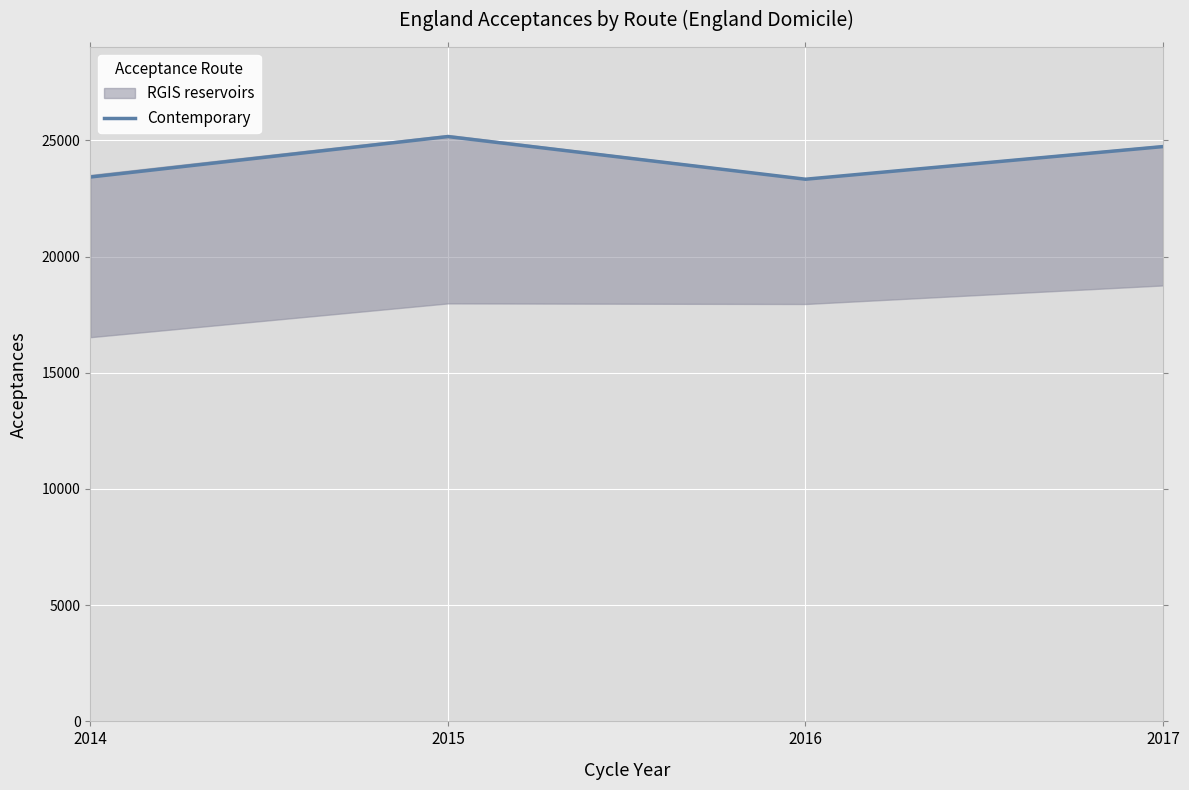

Where does the data first go above 24735?

2015